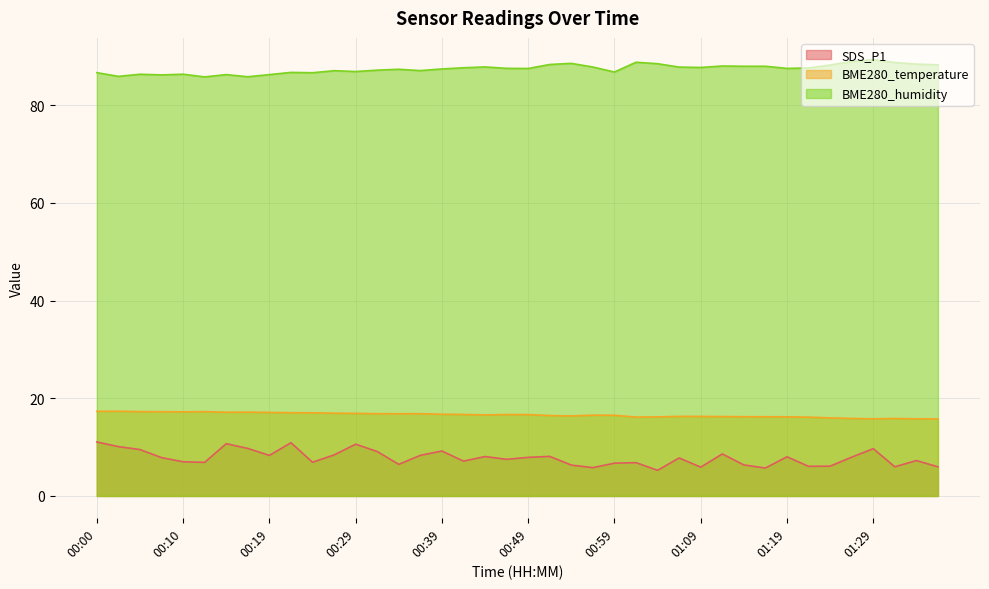

What is the label of the 4th point from the right?

01:29